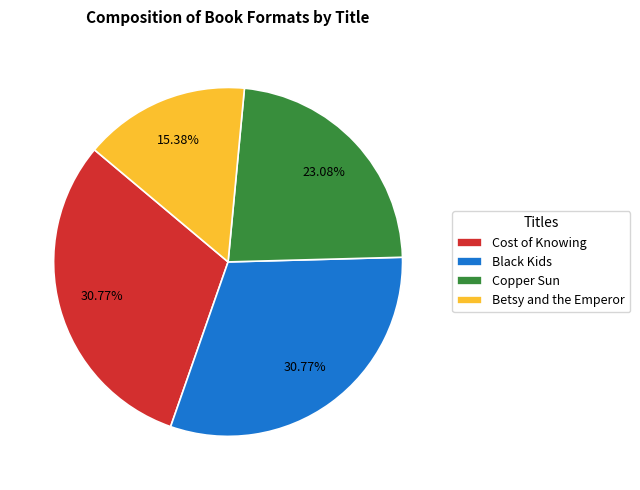

Is Cost of Knowing the majority of the pie?

No